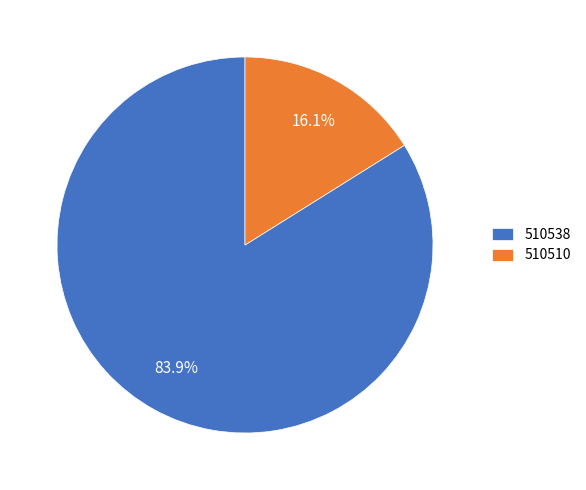

How many segments does this pie chart have?

2